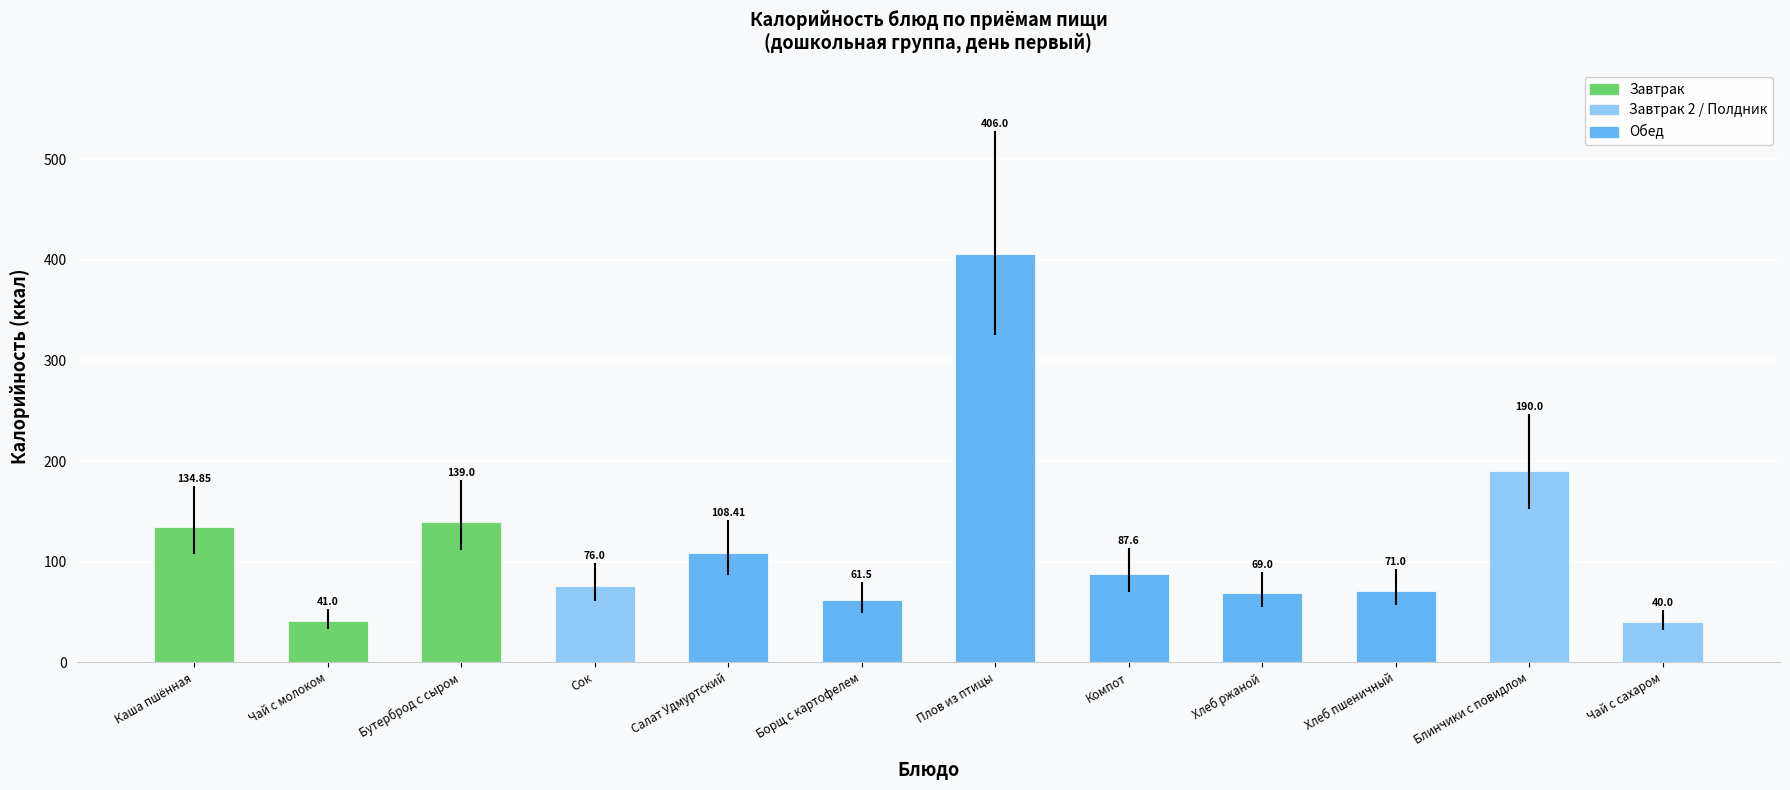

What is the sum of all values?

1424.4